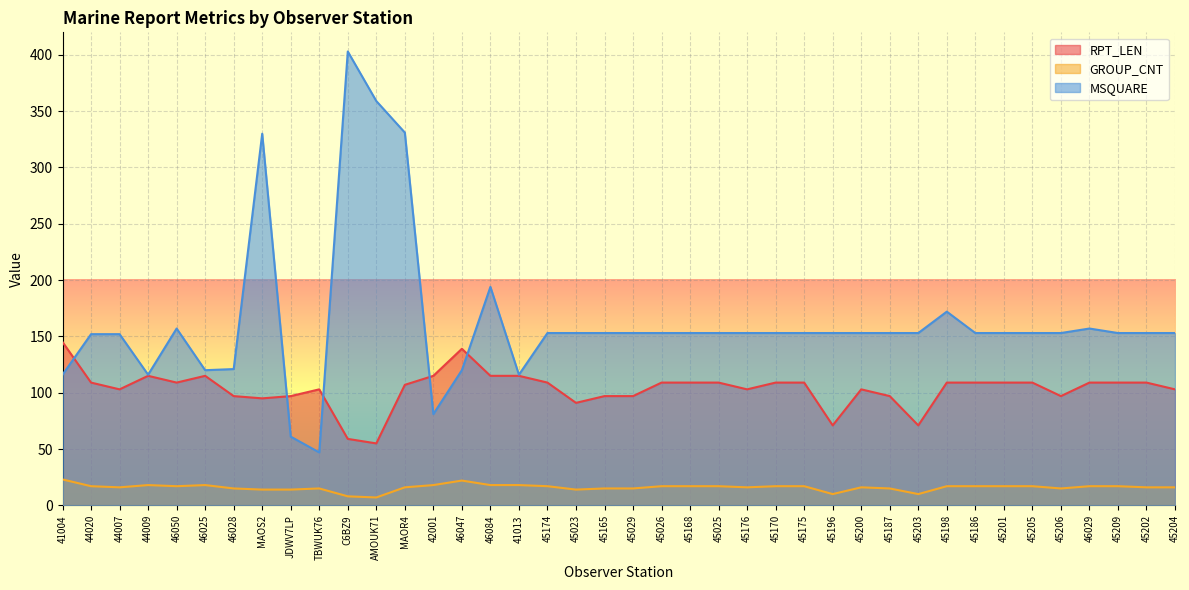

What is the minimum value for MSQUARE?

47